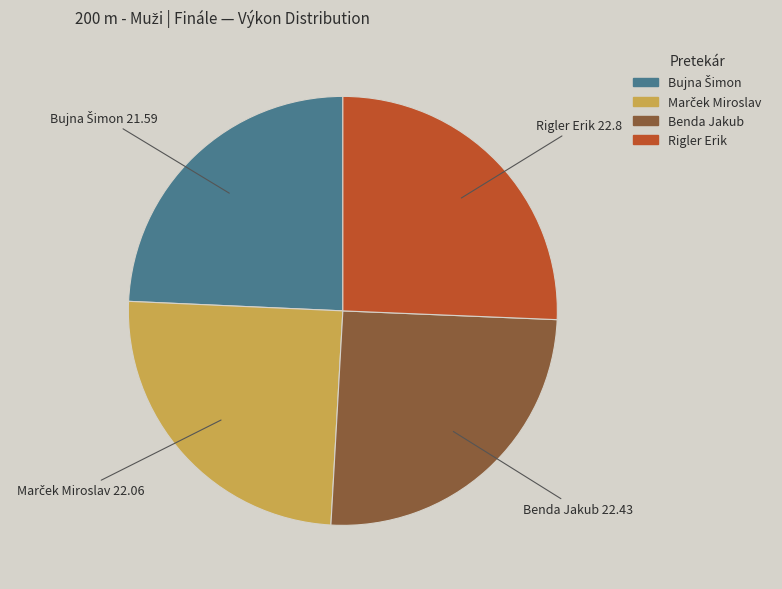

Is it true that Benda Jakub is 17% of the pie?

False